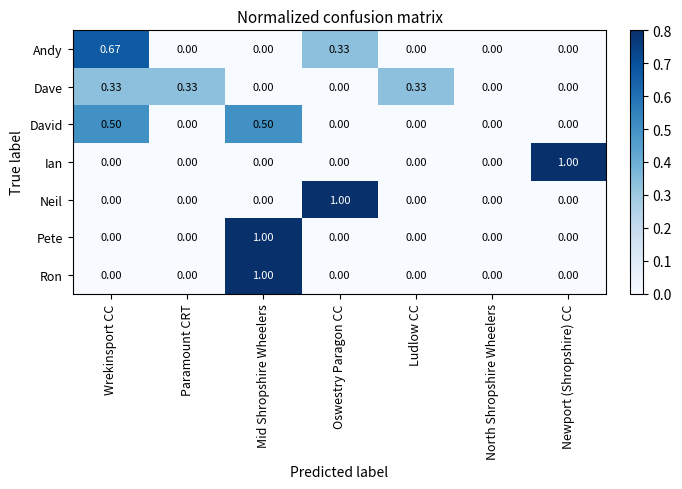

Between Wrekinsport CC and Newport (Shropshire) CC, which series saw the biggest shift?

Ian